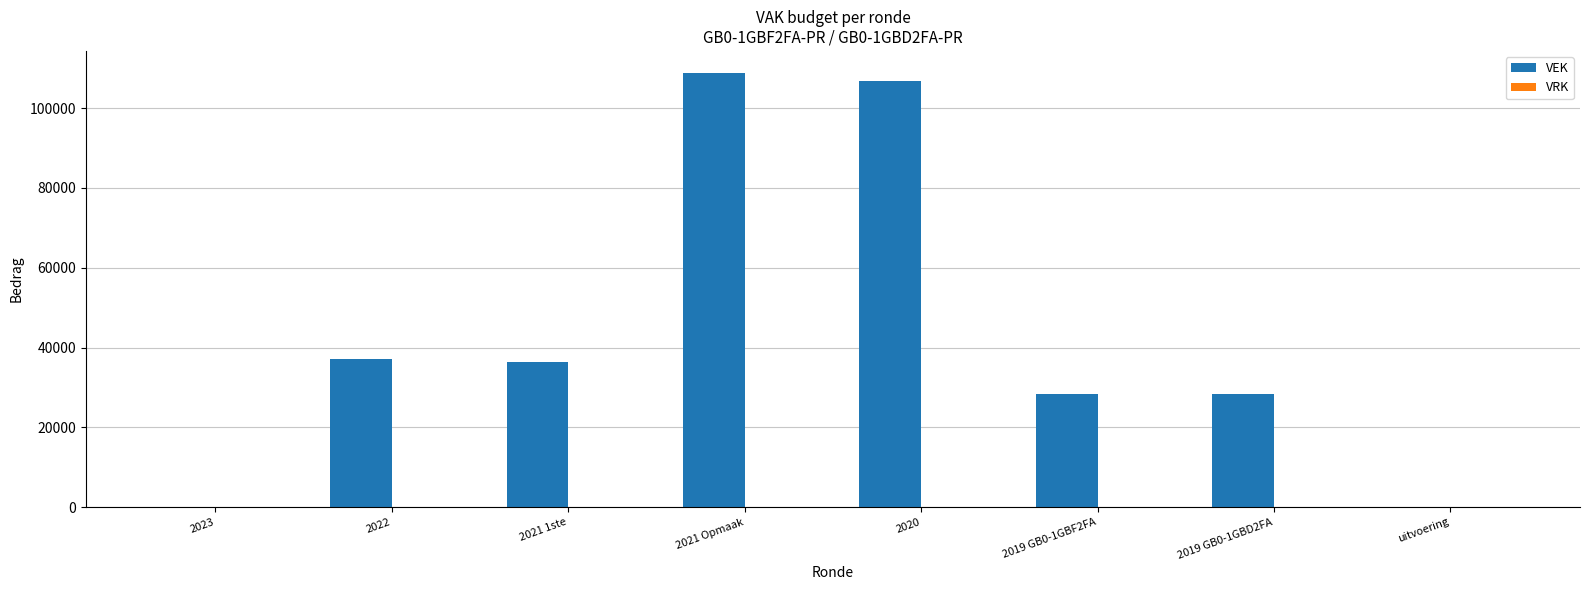

The value at 2022 is 37150. True or false?

True